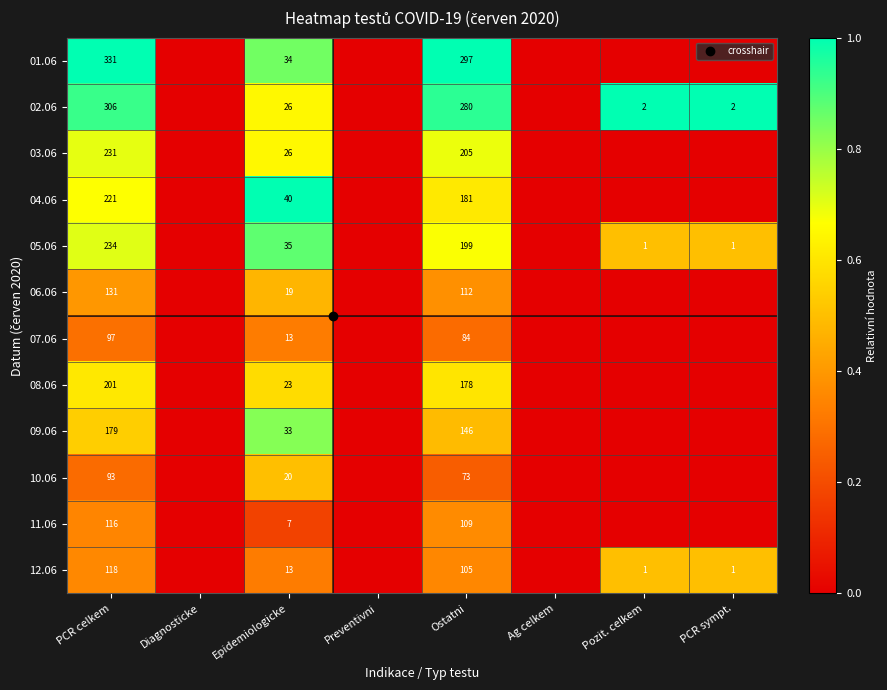

What is the average value of the 09.06 series?

0.2